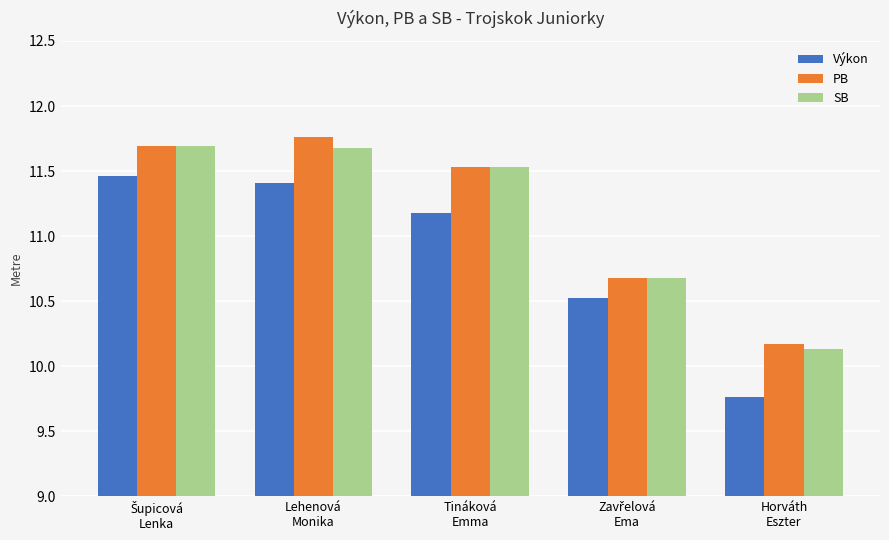

At how many categories does at least one series exceed 10?

5